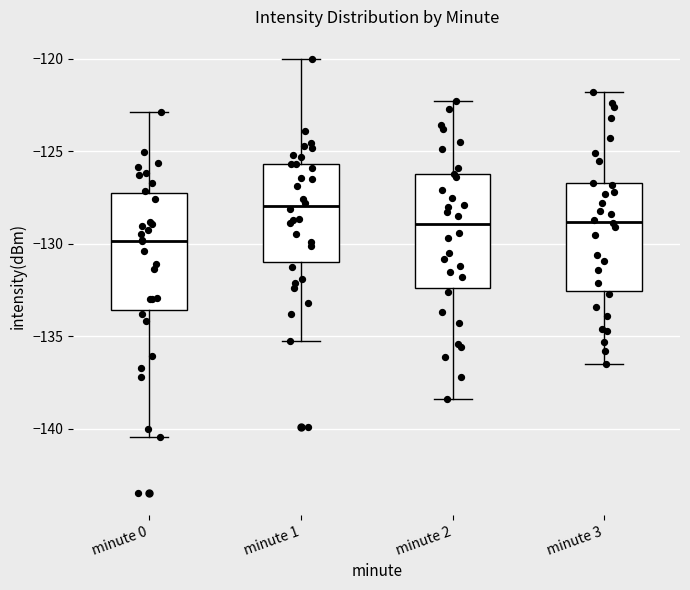

Reading left to right, transcribe this box plot: for each box, give where its median line is, the range the box spans, and where its two whiskers end, as read against the y-axis. The values are not printed on the chart, so give them approximately, as read against the axis.

minute 0: median -130.0, box -133.5 to -127.5, whiskers -140.5 to -123.0
minute 1: median -128.0, box -131.0 to -125.5, whiskers -135.5 to -120.0
minute 2: median -129.0, box -132.5 to -126.0, whiskers -138.5 to -122.5
minute 3: median -129.0, box -132.5 to -126.5, whiskers -136.5 to -122.0